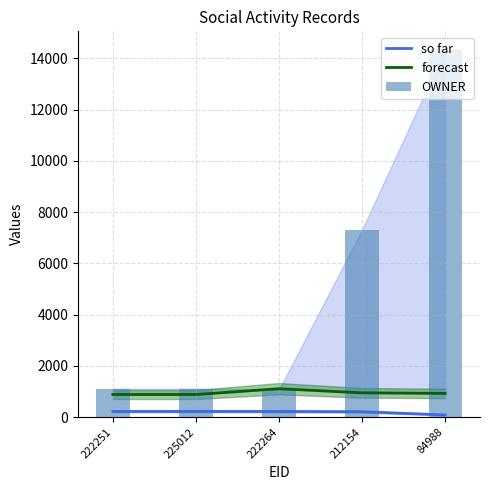

Reading right to left, extract all data points from this chart.

EID (so far): 85.0	212.2	222.3	225.0	222.3
EOID (forecast): 925.4	948.1	1109.4	883.2	883.2
OWNER: 14340.9	7317.6	1076.4	1112.9	1112.9